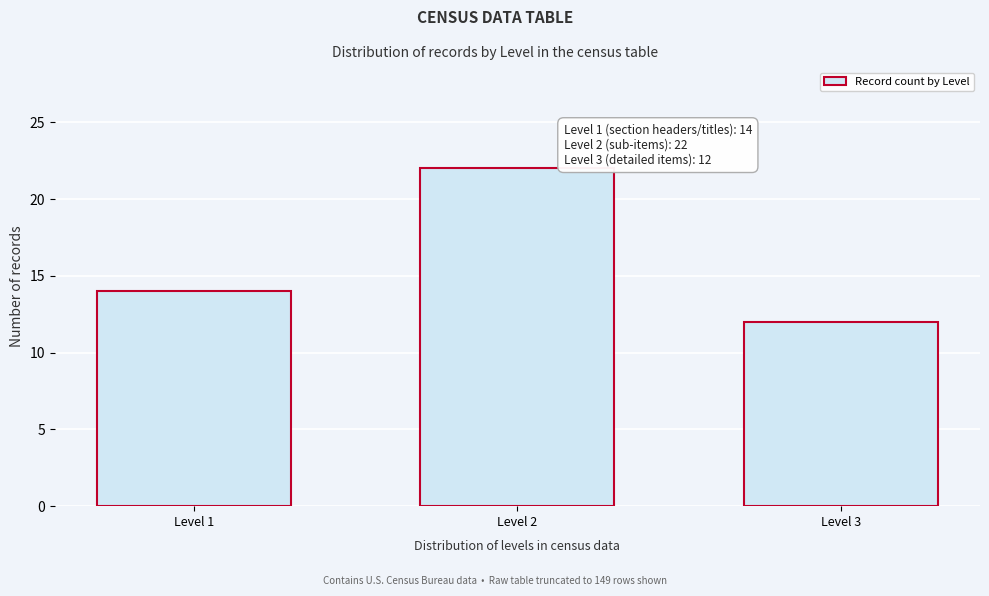

Reading left to right, list all the values displayed in this chart.

14	22	12